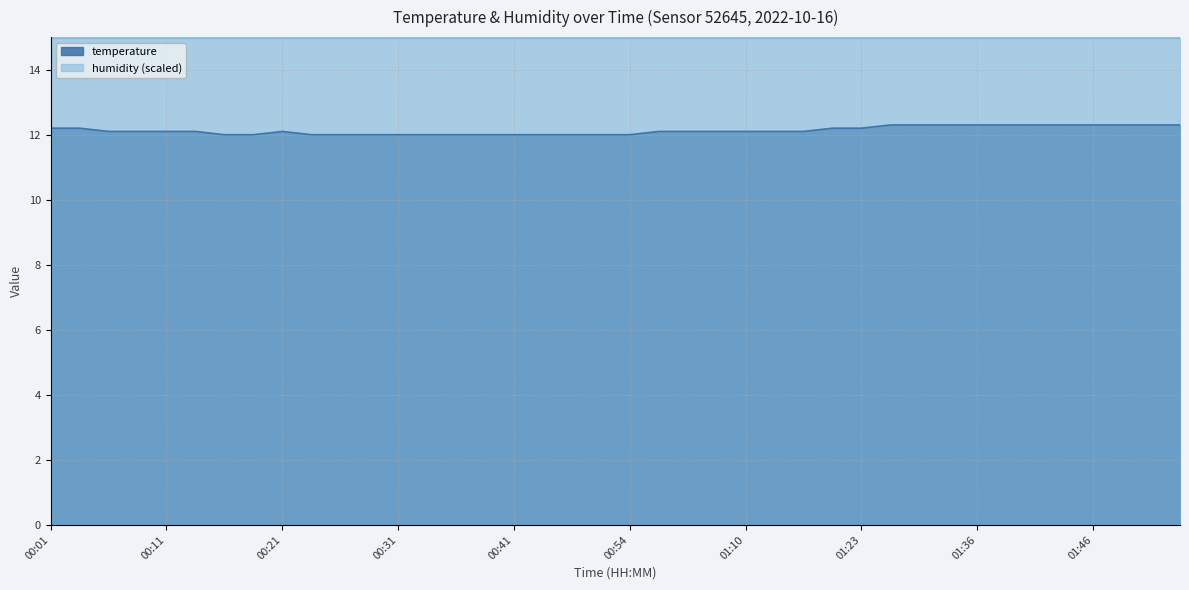

What is the approximate value at 00:56?

12.1